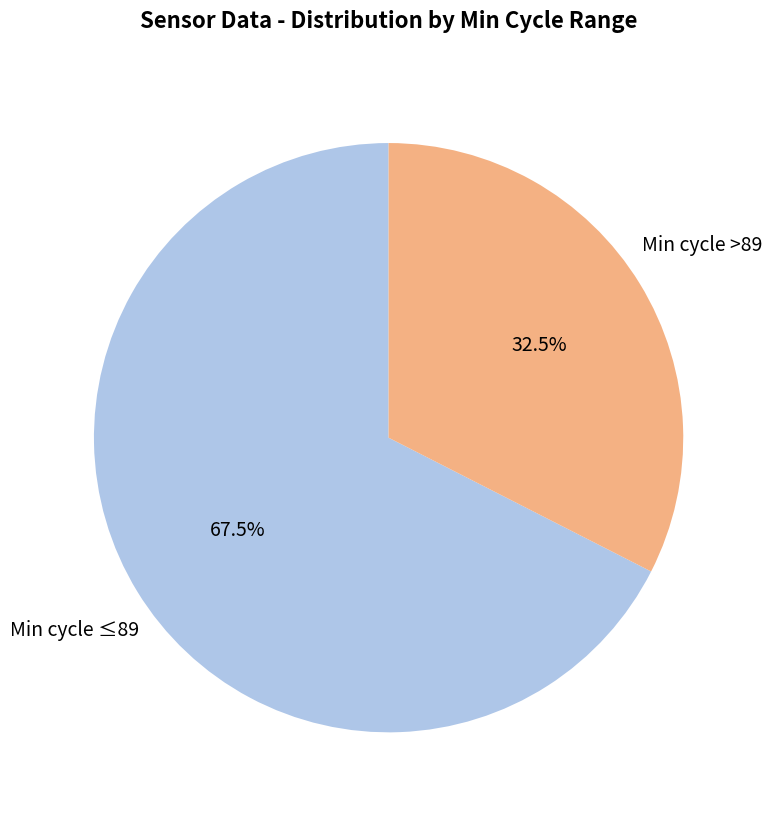

How many slices are in this pie chart?

2